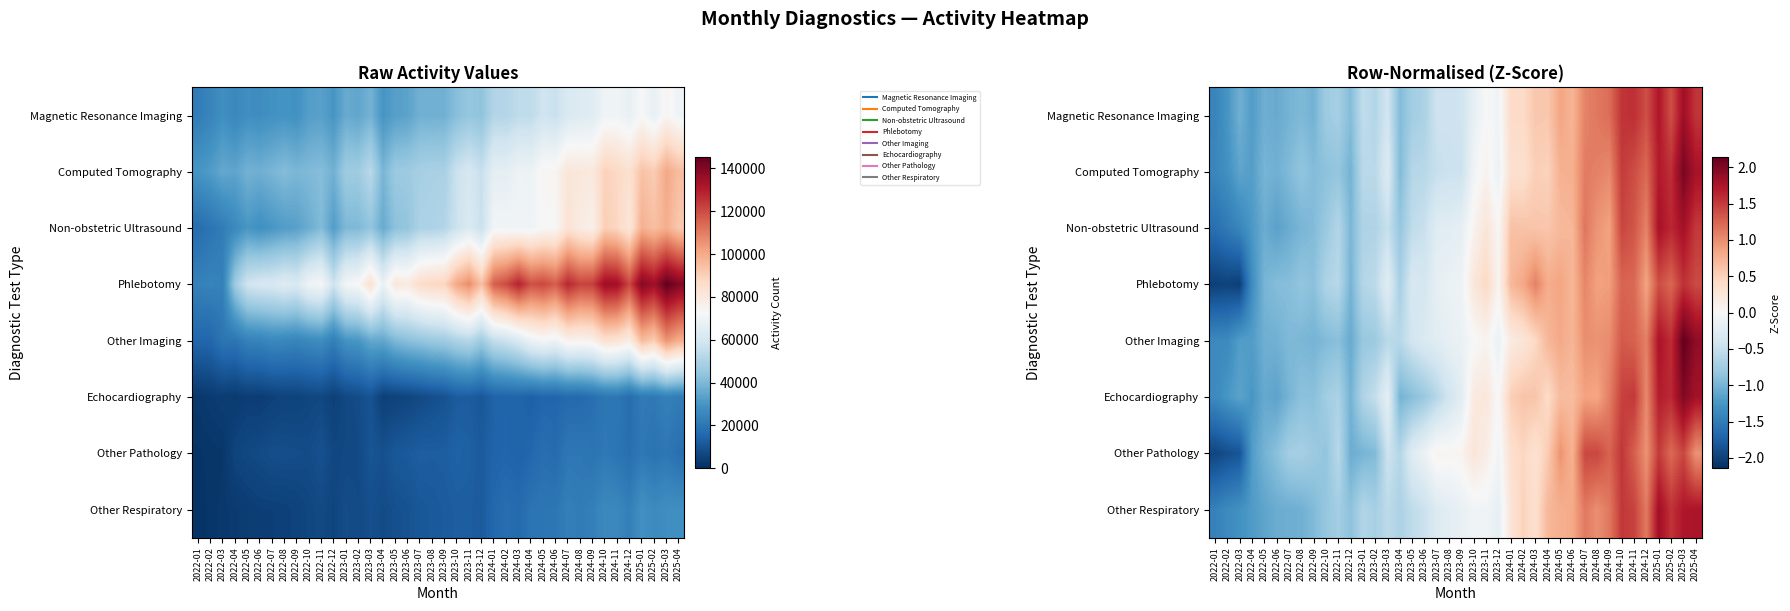

What is the minimum value for Phlebotomy?

-2.0